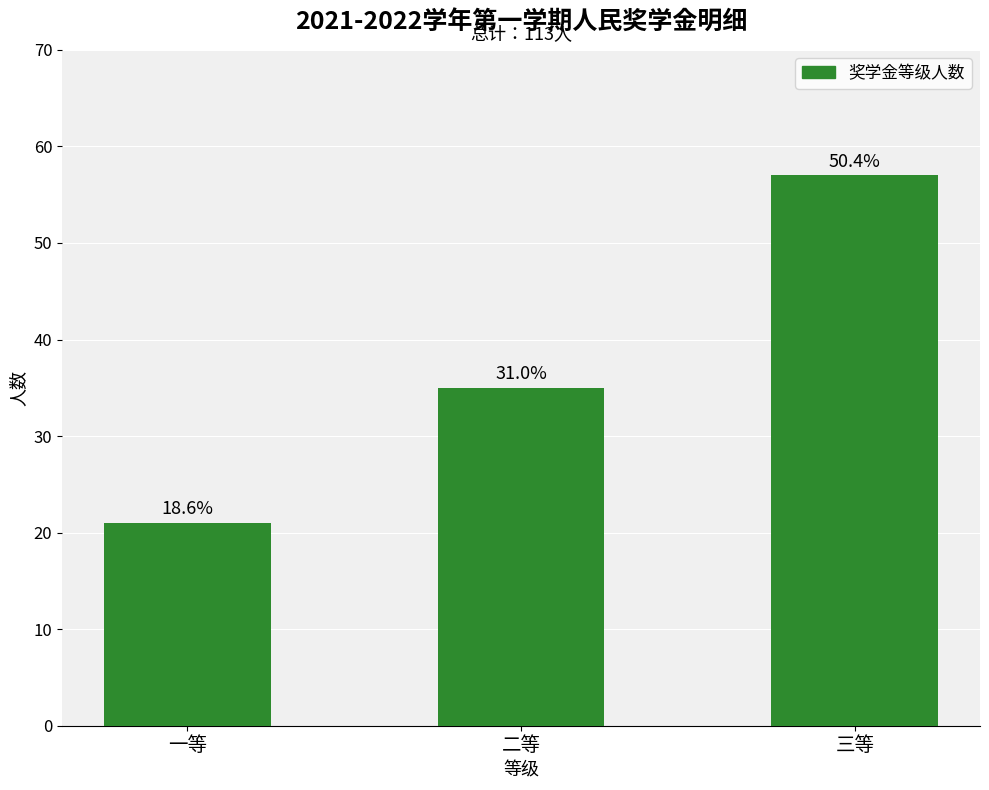

Is it true that the value at 二等 is 35?

True